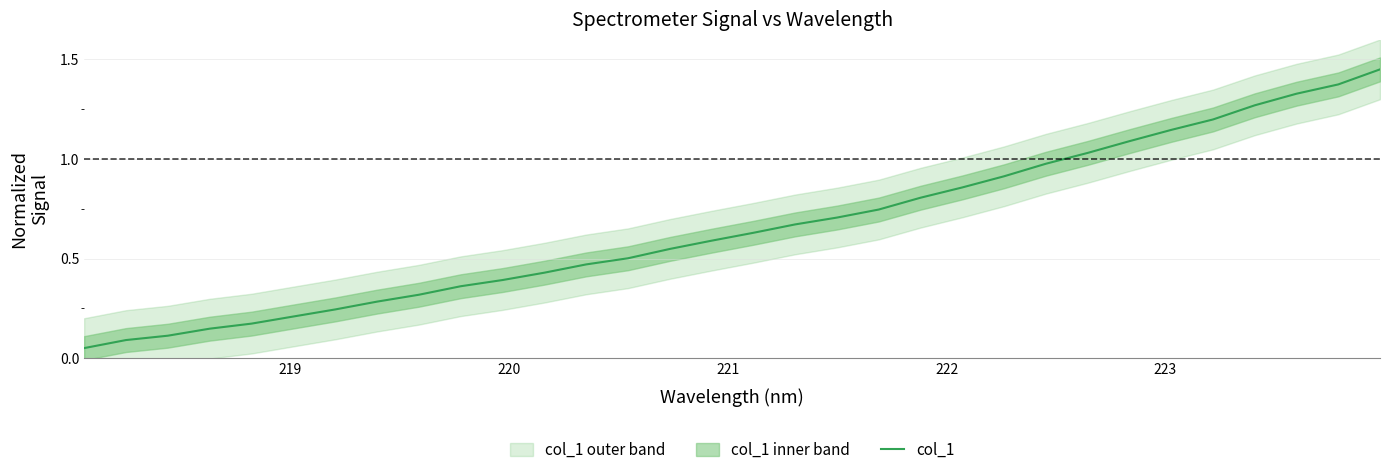

True or false: there are more than 0 points higher than both neighbors.

False